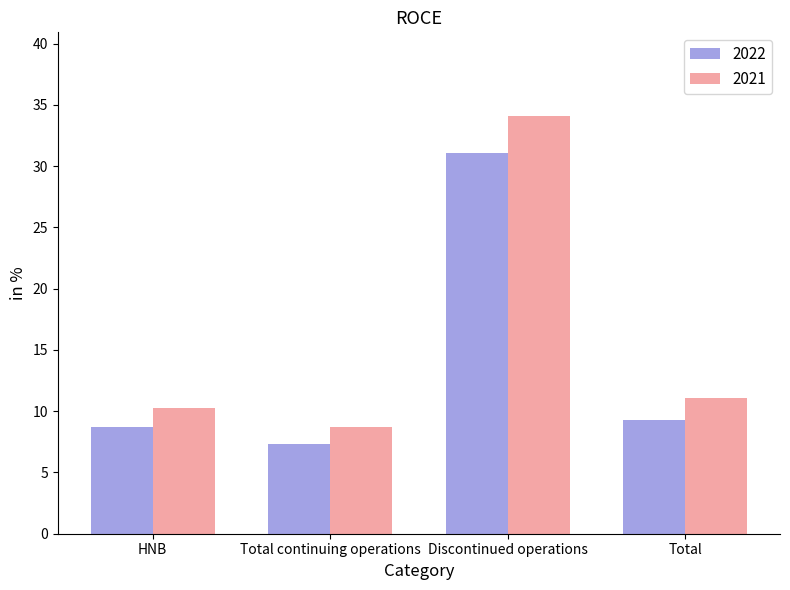

How many data points in 2021 are less than 11?

2